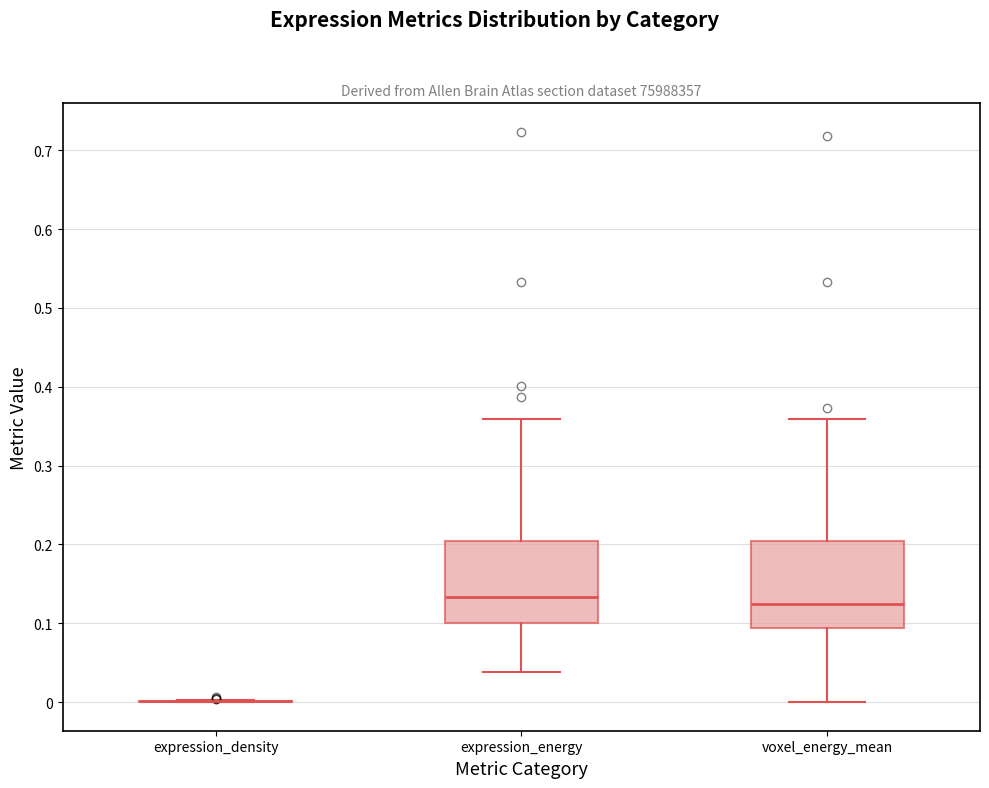

Reading left to right, transcribe this box plot: for each box, give where its median line is, the range the box spans, and where its two whiskers end, as read against the y-axis. The values are not printed on the chart, so give them approximately, as read against the axis.

expression_density: box collapsed to a line at 0.00, whiskers 0.00 to 0.00
expression_energy: median 0.13, box 0.10 to 0.20, whiskers 0.04 to 0.36
voxel_energy_mean: median 0.12, box 0.09 to 0.20, whiskers 0.00 to 0.36